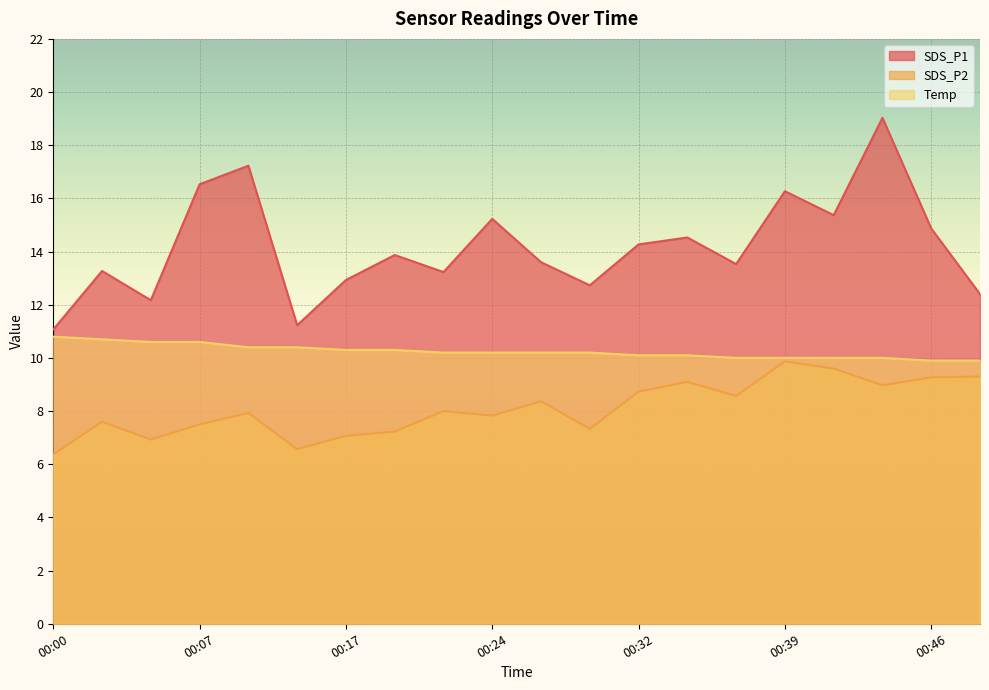

At which label is SDS_P1 closest to 15?

00:46